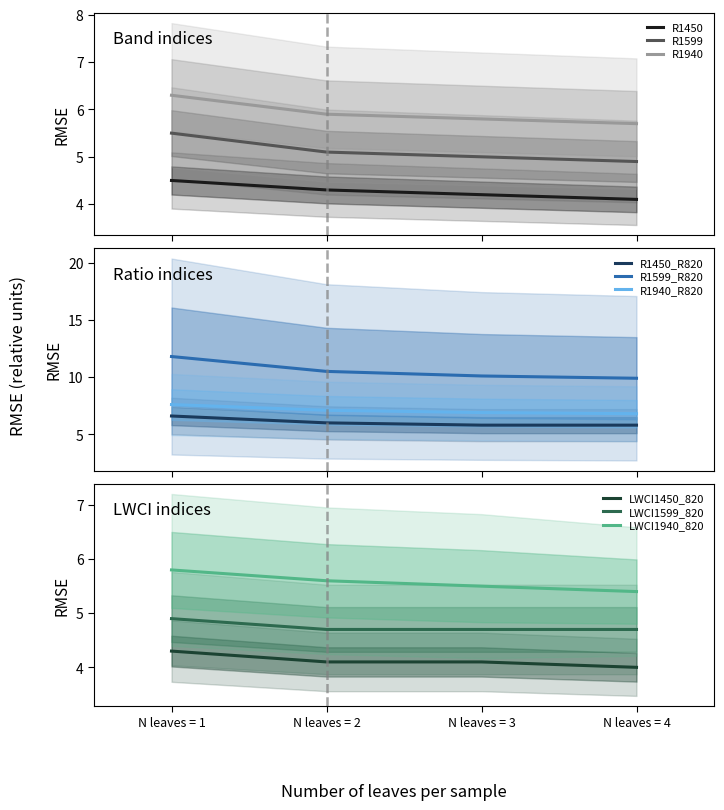

True or false: R1450 and R1940 cross at least once.

False